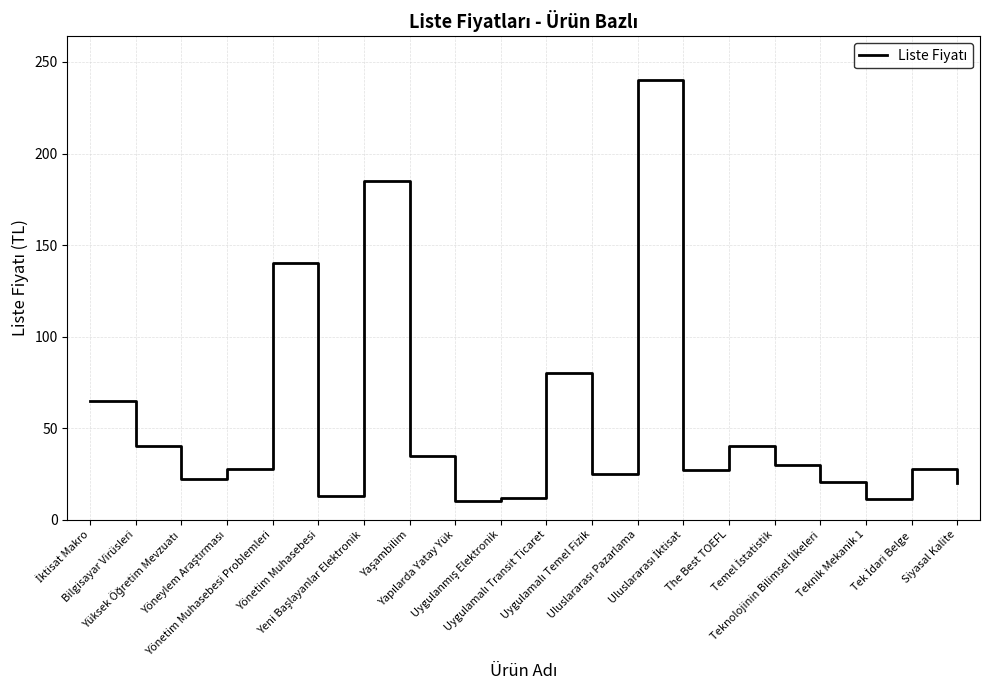

What is the minimum value shown in the chart?

10.0